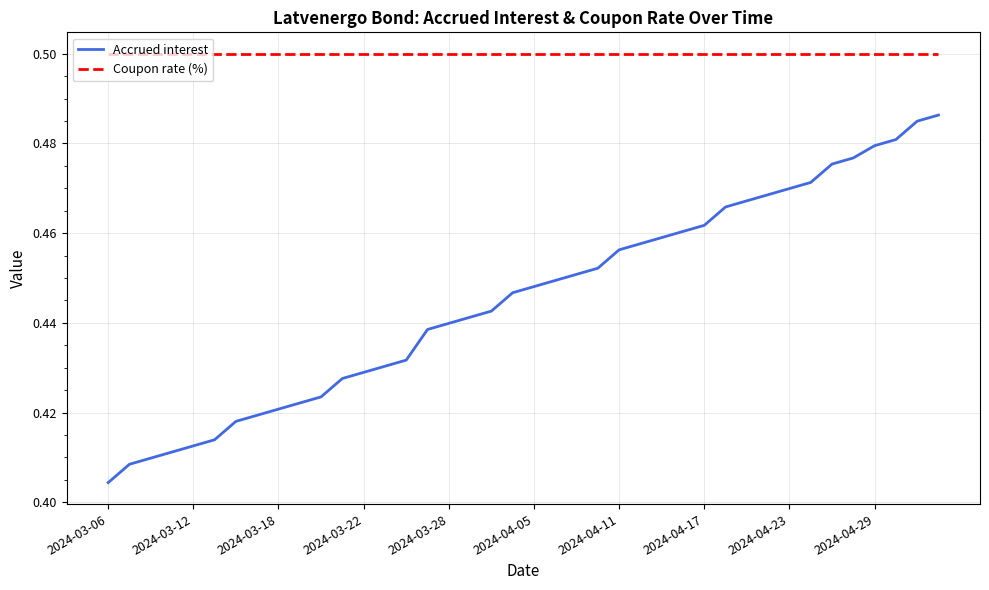

Which series has the largest total across all categories?

Coupon rate (%)